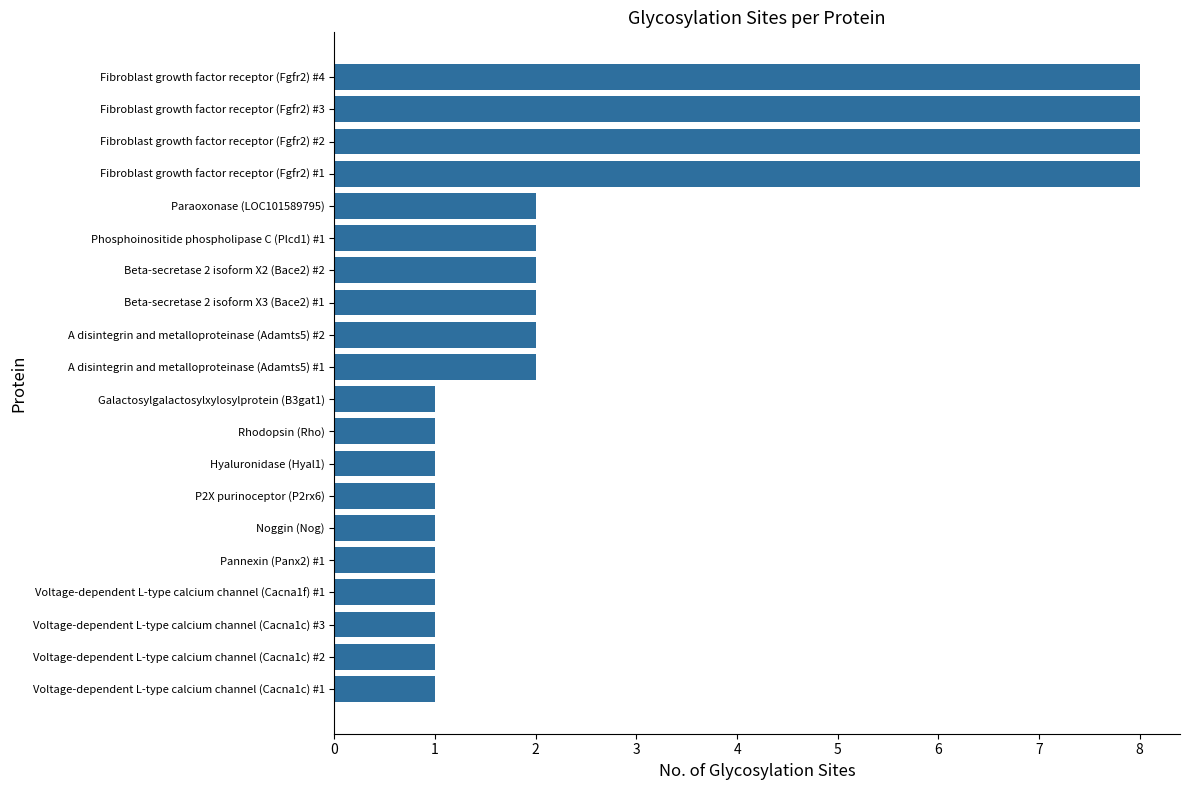

Are the bars horizontal?

Yes